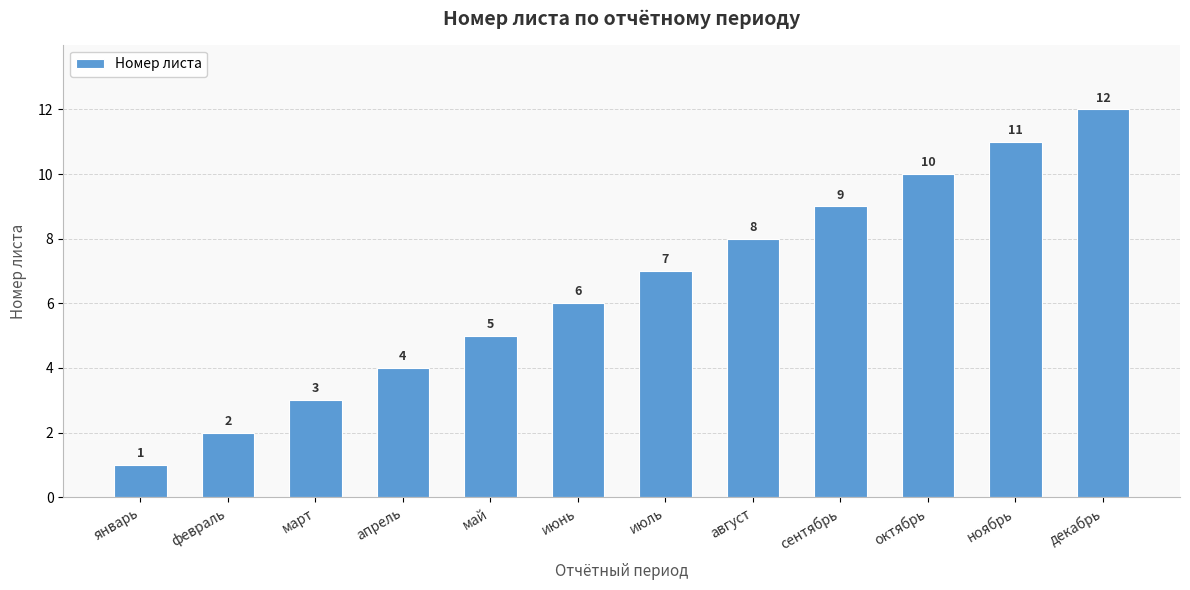

Reading left to right, extract all data points from this chart.

январь=1	февраль=2	март=3	апрель=4	май=5	июнь=6	июль=7	август=8	сентябрь=9	октябрь=10	ноябрь=11	декабрь=12